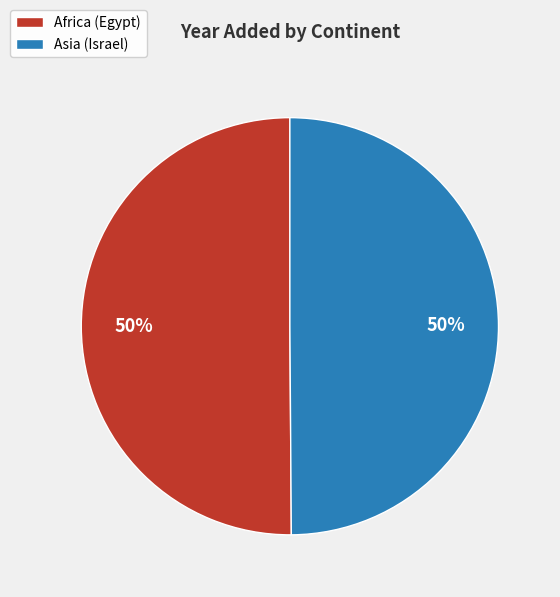

Combined, do Asia (Israel) and Africa (Egypt) account for over 50%?

Yes